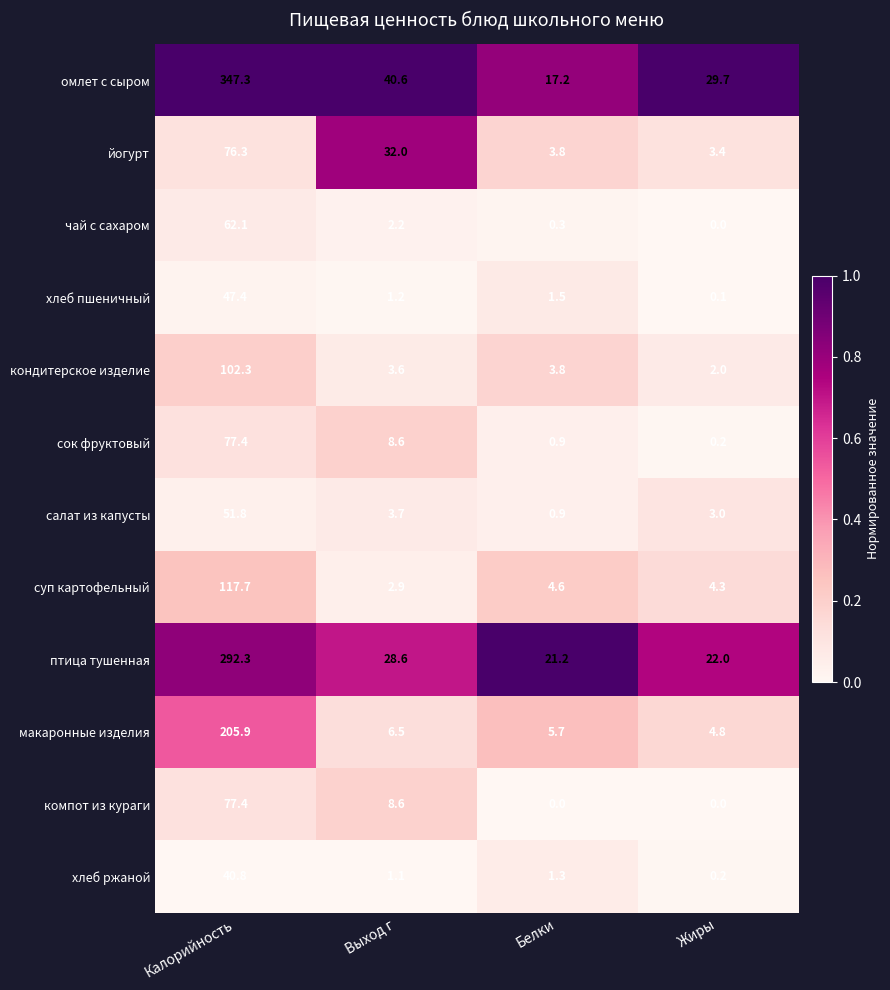

True or false: макаронные изделия has a value of 2.7 at Белки.

False